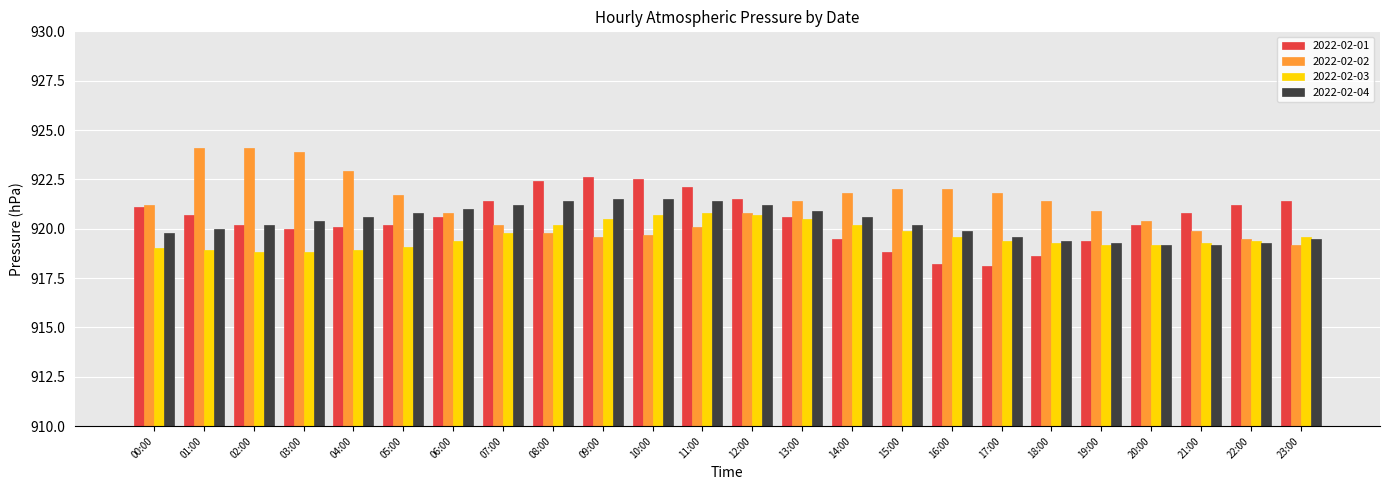

What is the difference between the highest and lowest values at 18:00?

2.8